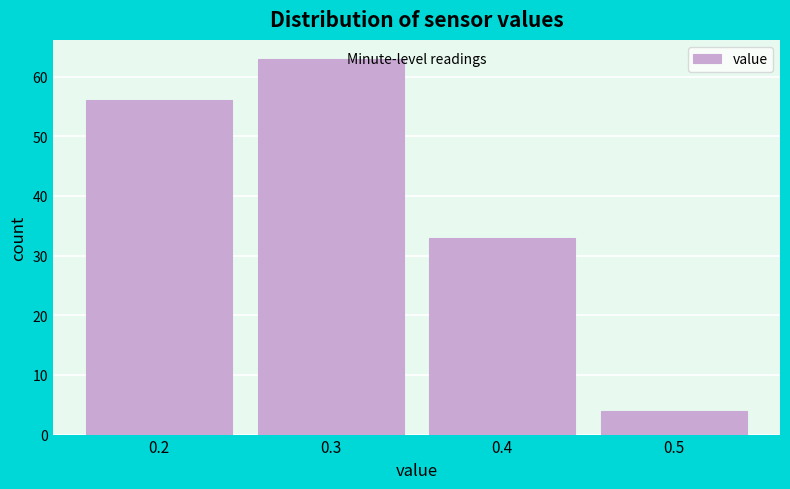

Reading left to right, list every bar in this chart as the range it spans on the x-axis followed by its height. The values are not printed on the chart, so give them approximately, as read against the axis.

0.15 to 0.25: 56
0.25 to 0.35: 63
0.35 to 0.45: 33
0.45 to 0.55: 4